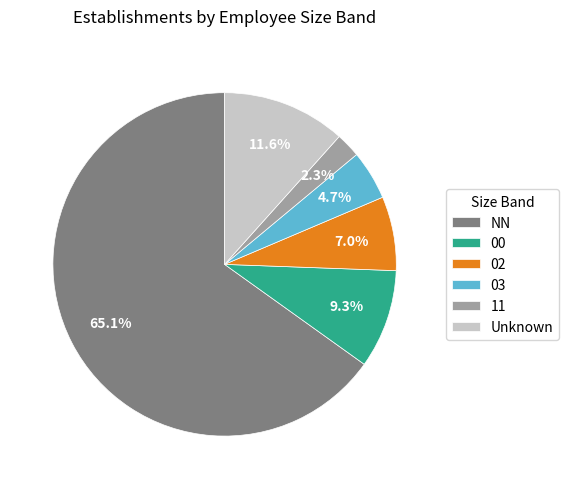

Does any single category account for the majority?

Yes